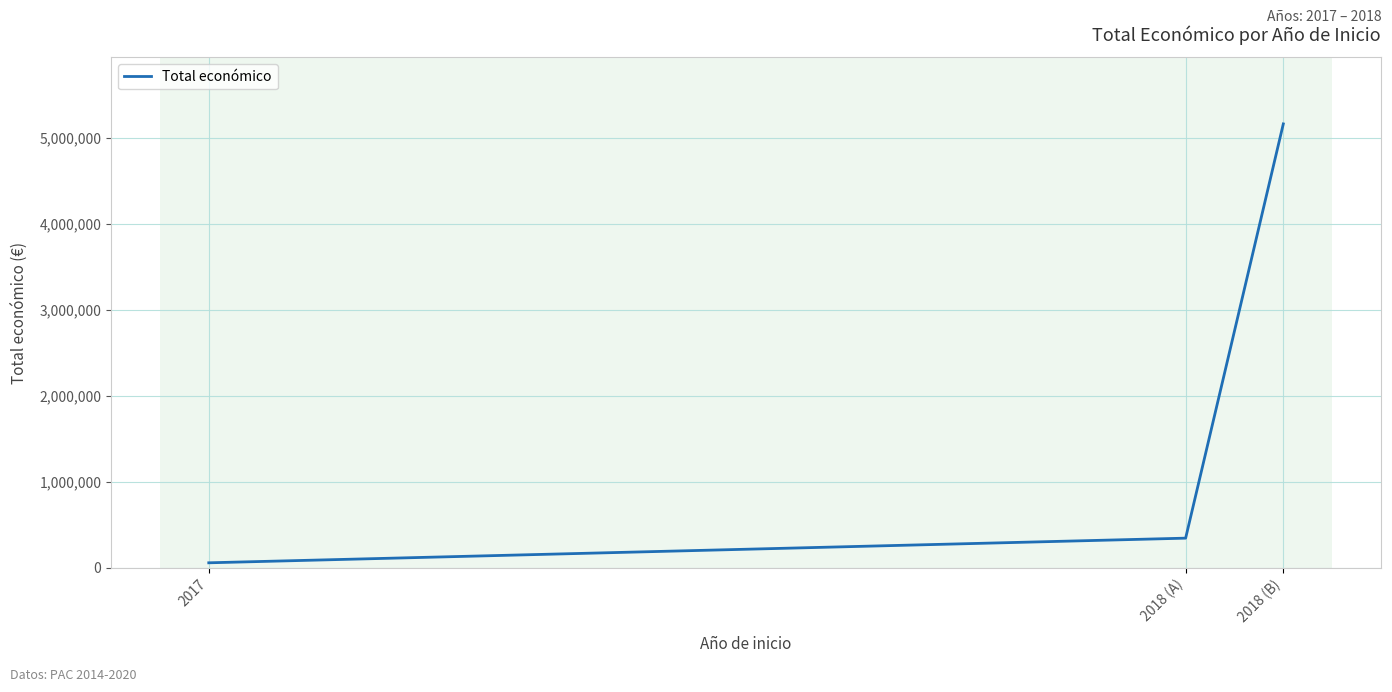

Reading left to right, transcribe all the data shown in this chart.

57500	344243	5163335